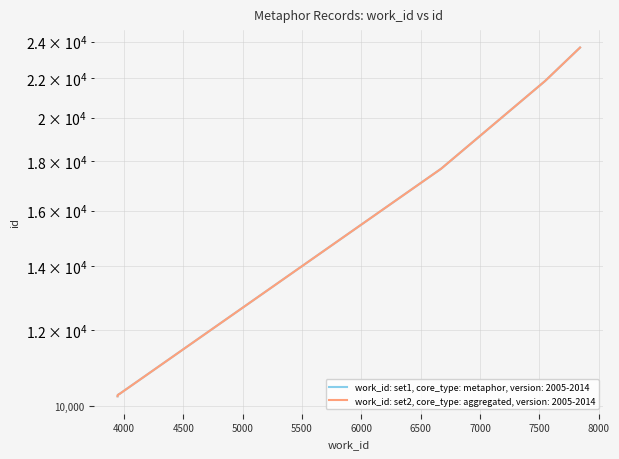

What is the value of the 7th point from the left?

17689